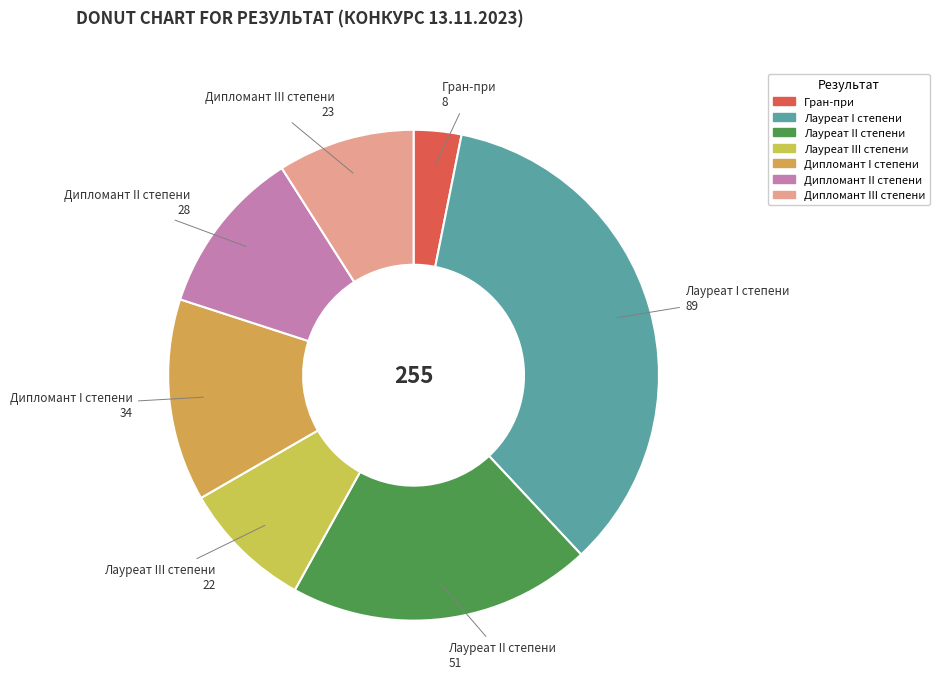

What is the largest slice in the pie chart?

Лауреат I степени